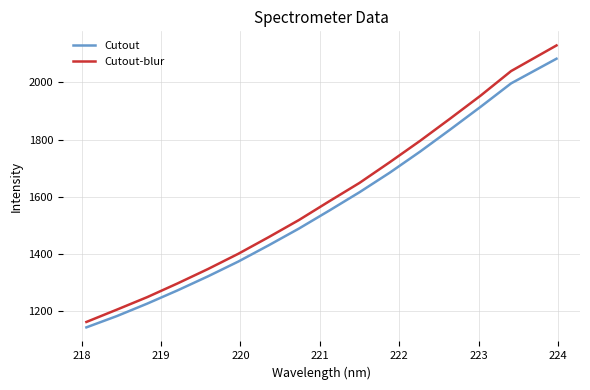

Reading left to right, extract all data points from this chart.

Cutout: 1142.8	1182.2	1225.8	1272.2	1321.2	1373.0	1429.7	1488.5	1551.4	1615.8	1684.5	1758.1	1835.9	1915.2	1996.8	2083.1
Cutout-blur: 1161.7	1204.7	1248.5	1296.5	1346.7	1400.1	1458.3	1518.4	1584.0	1648.5	1721.1	1795.8	1874.3	1954.4	2039.8	2129.7